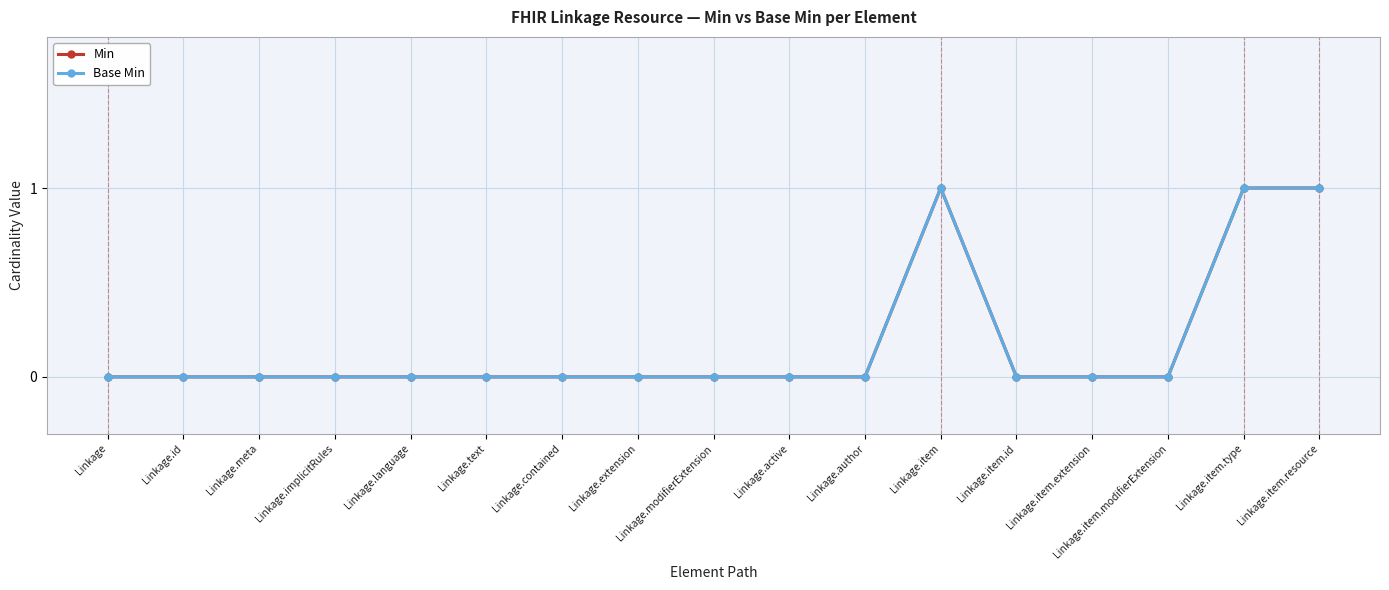

What is the label of the 16th point from the right?

Linkage.id